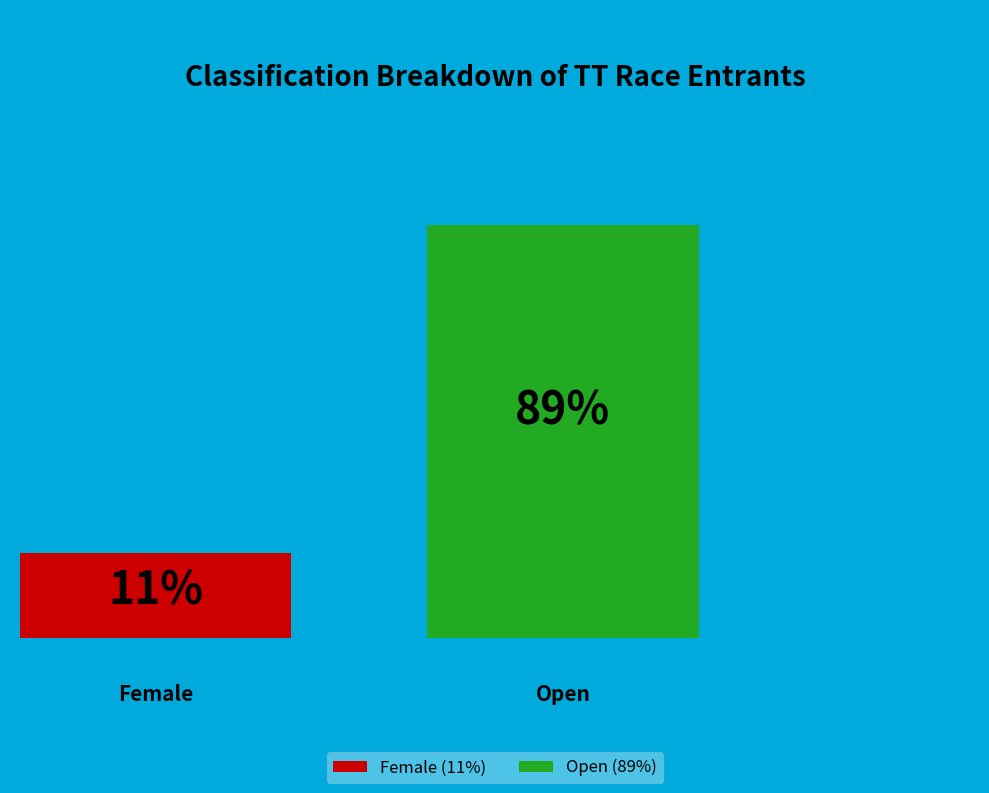

The Open slice represents 89% of the pie. True or false?

True